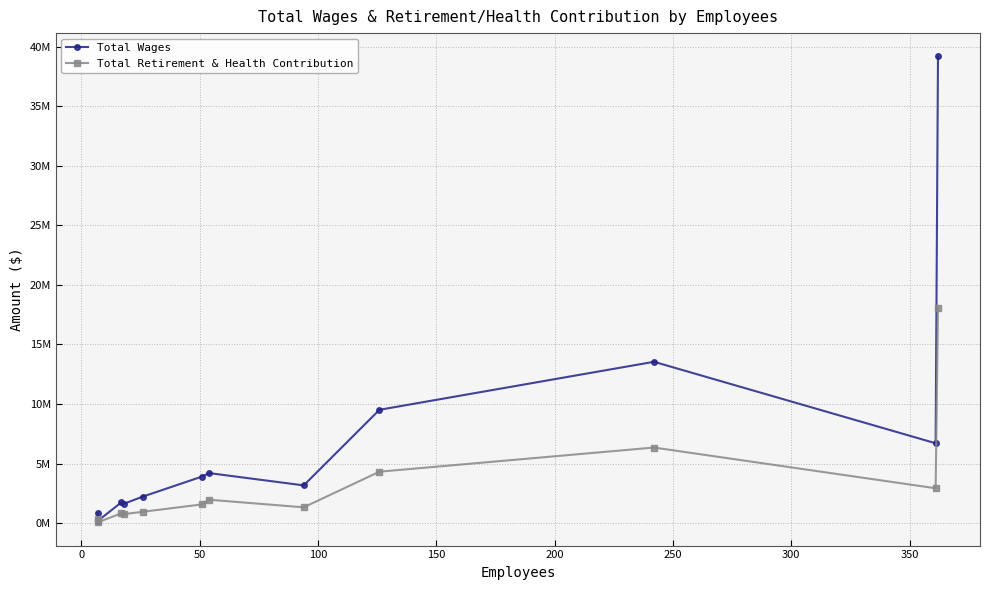

True or false: Total Retirement & Health Contribution and Total Wages cross at least once.

False